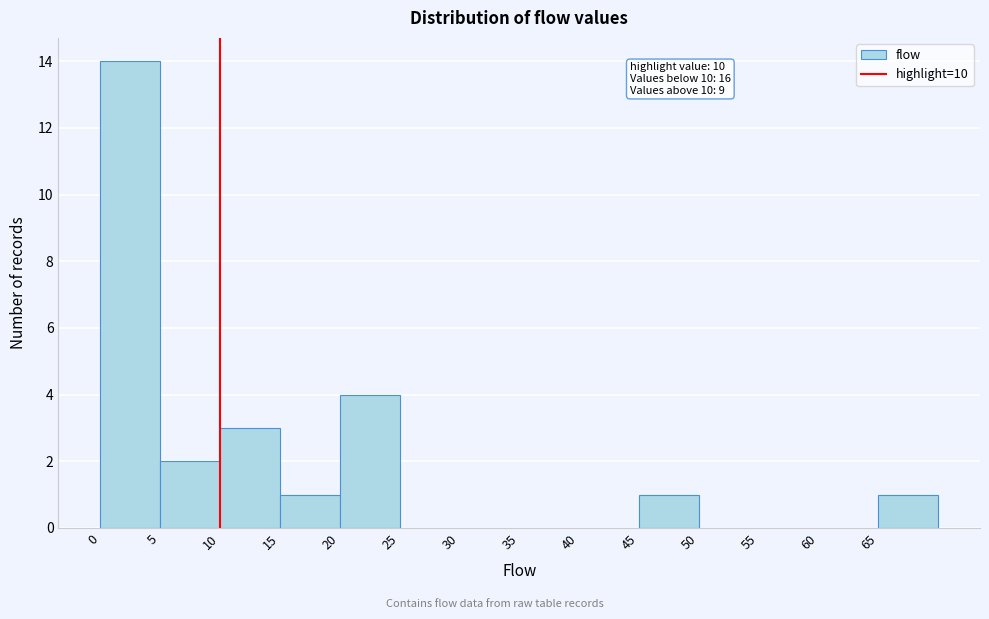

Which range on the x-axis has the tallest bar?

0 to 5